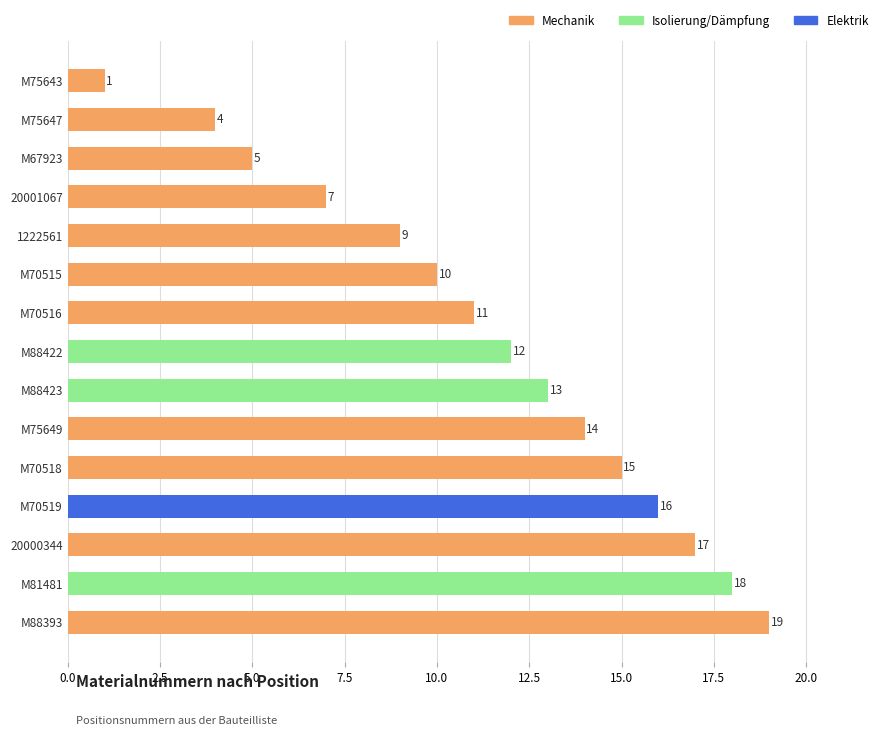

What is the difference between the values at M70519 and M70516?

5